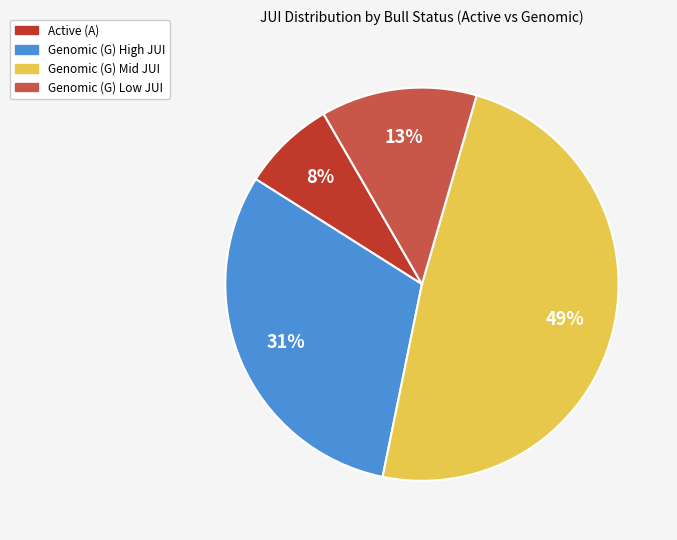

To the nearest percent, what is the average slice percentage?

25%